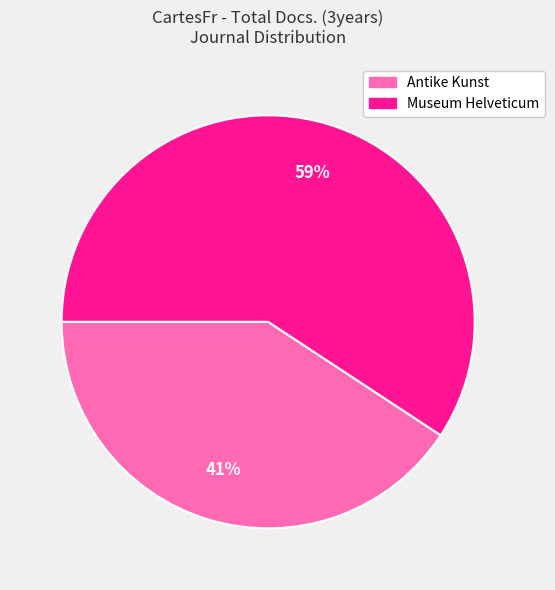

To the nearest percent, what percentage of the pie is Museum Helveticum?

59%